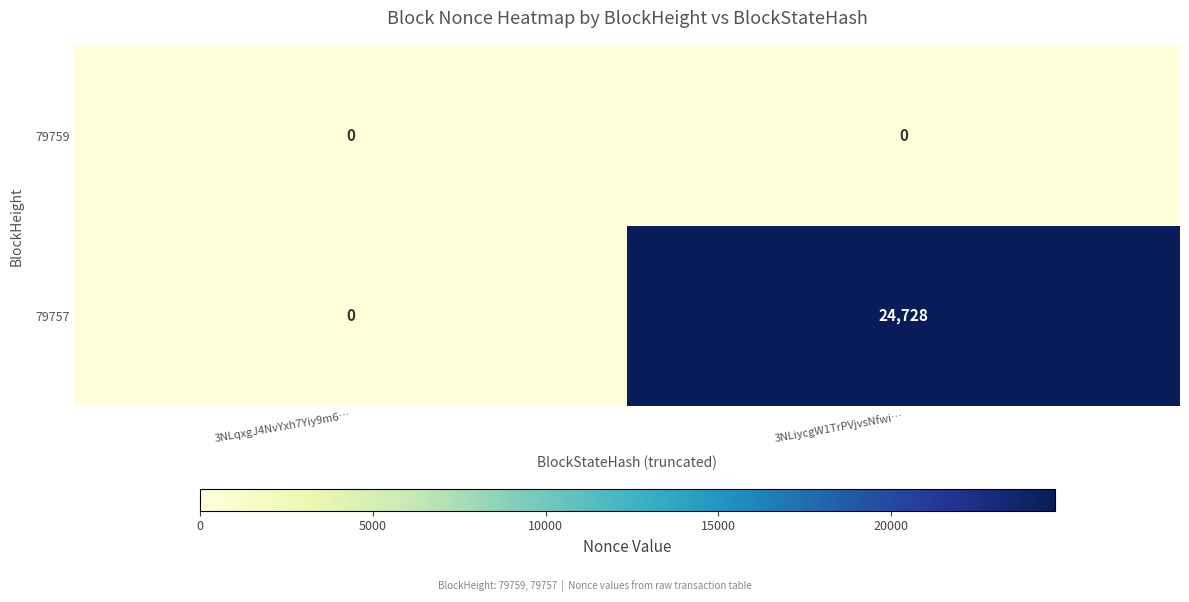

Rank the series at 3NLiycgW1TrPVjvsNfwi… from lowest to highest value.

79759, 79757